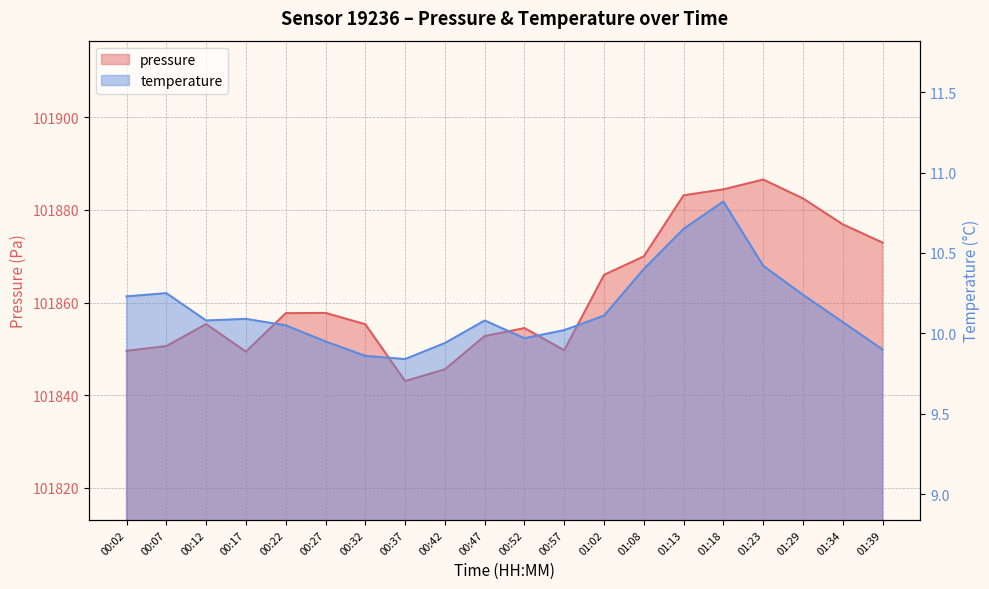

Does the chart display data point markers on the line(s)?

No